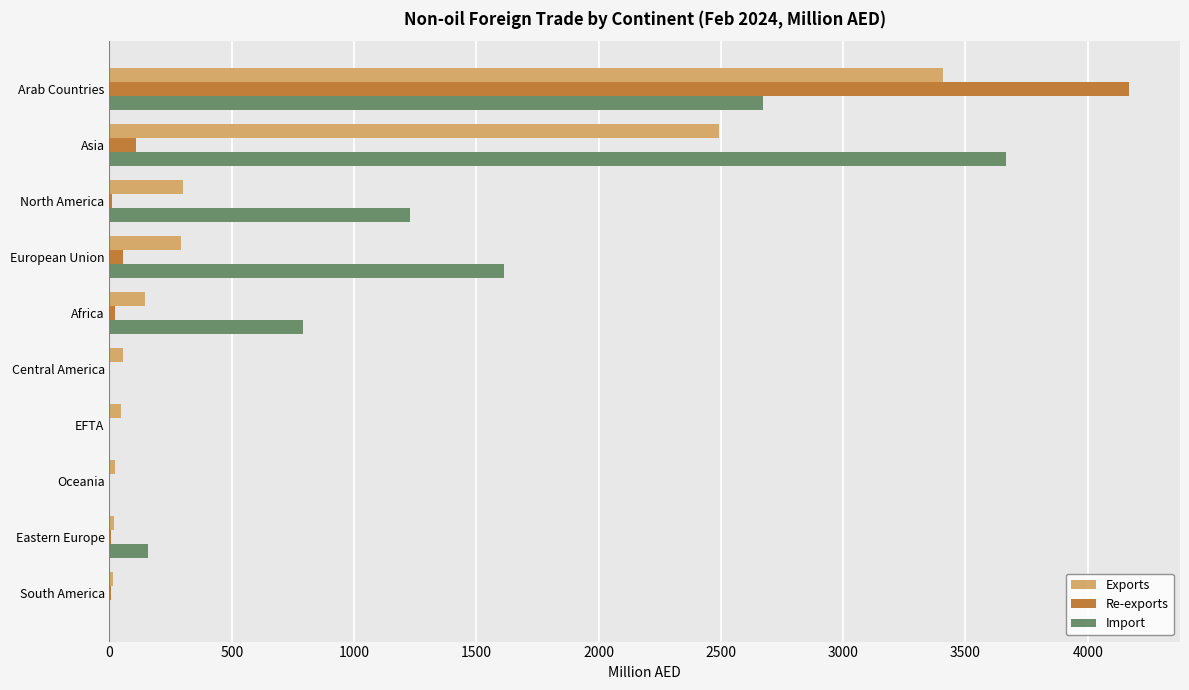

What is the sum of all Exports values?

6800.3